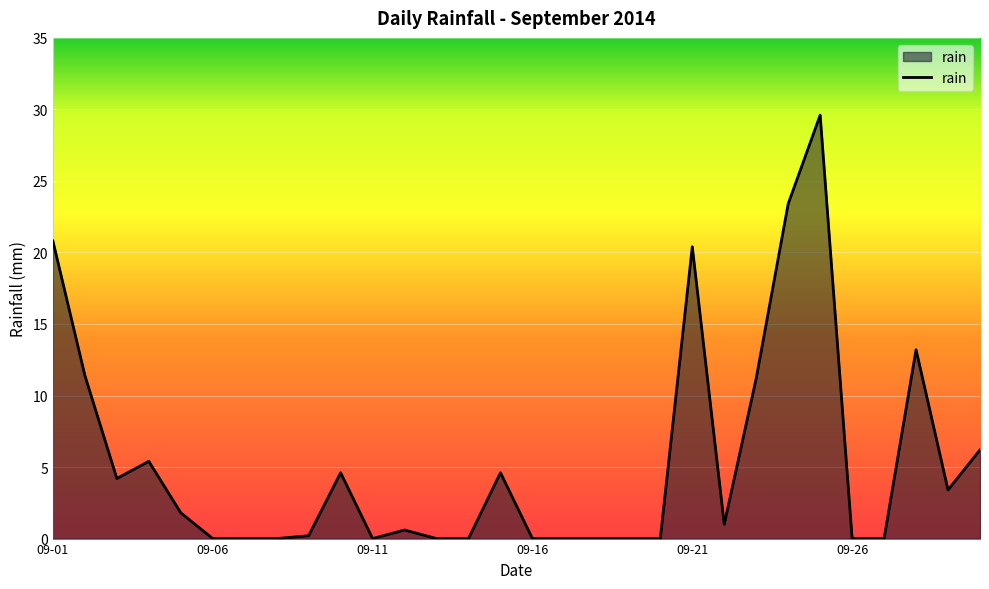

Does the chart display data point markers on the line(s)?

No